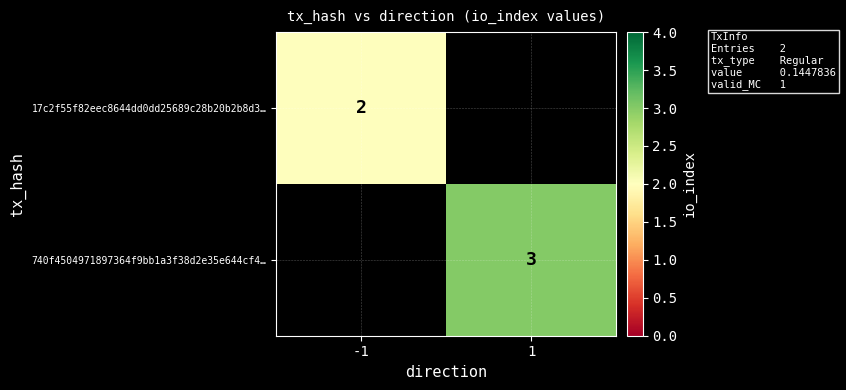

True or false: 740f4504971897364f9bb1a3f38d2e35e644cf4… has a value of 4 at 1.

False